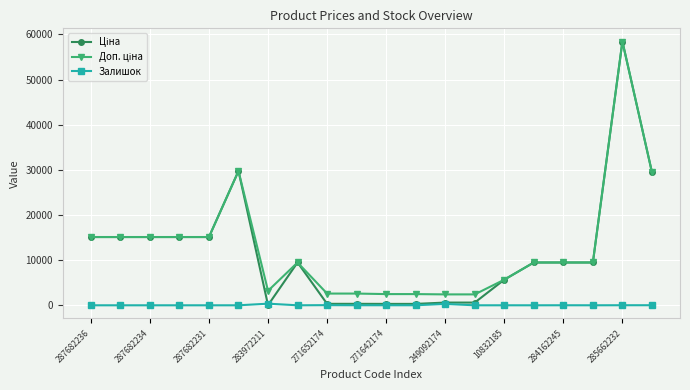

How many data points does each series have?

20